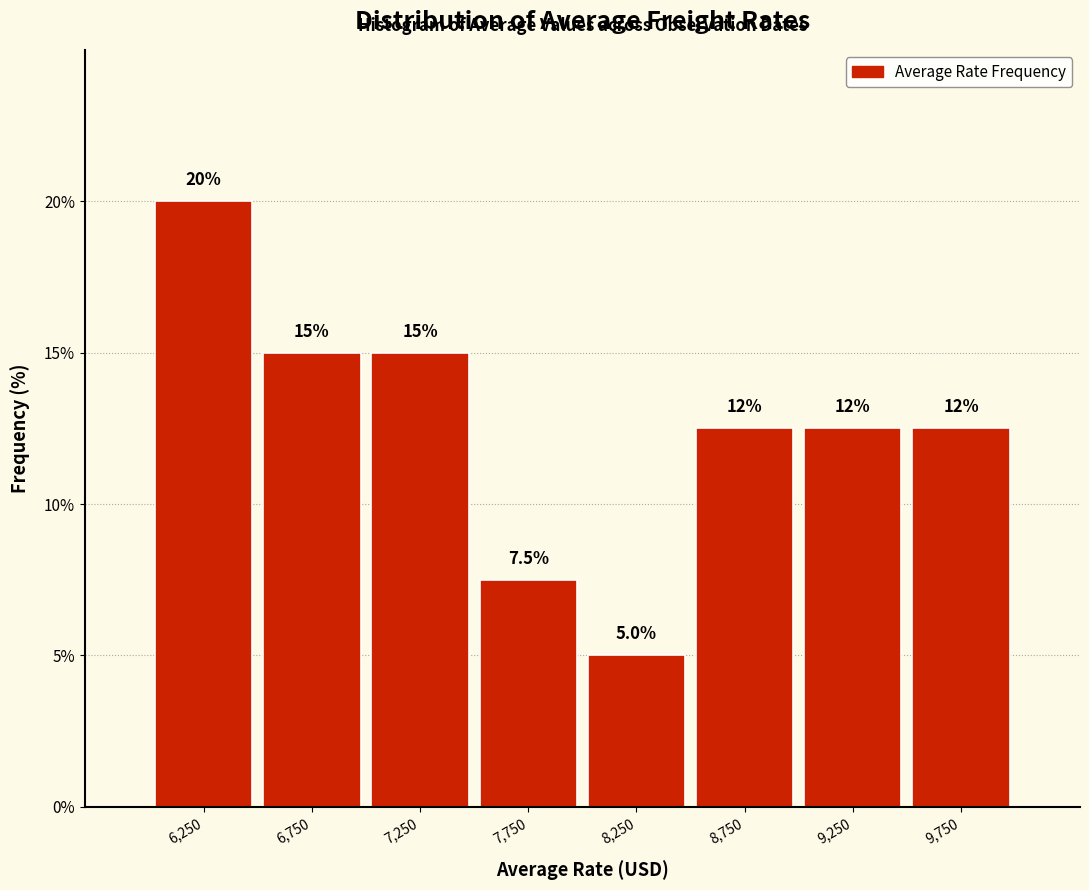

Over which range of the x-axis is the bar tallest?

6000 to 6500